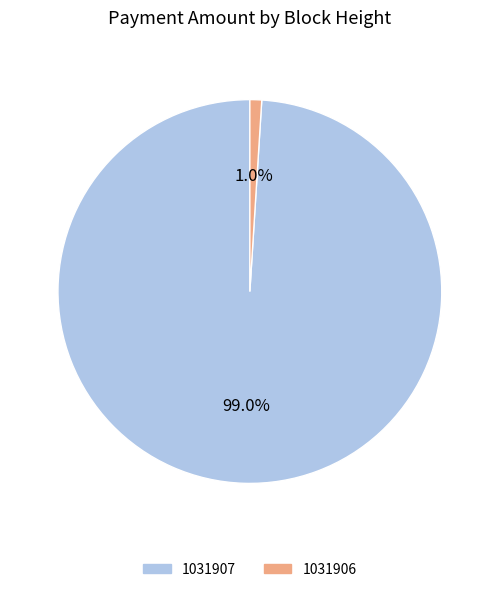

What is the majority slice?

1031907